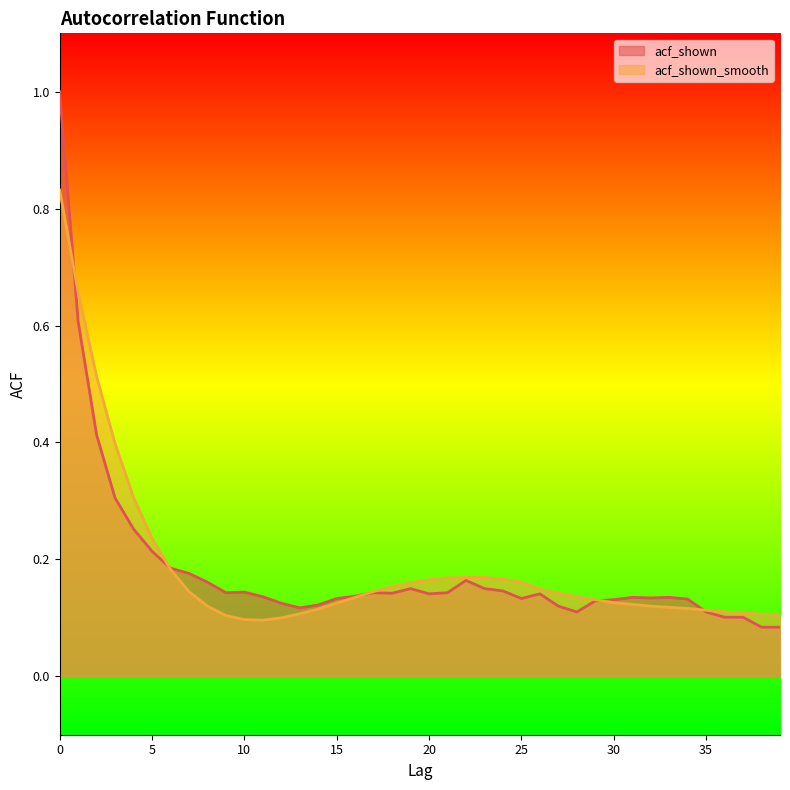

Rank the series by their average value, from highest to lowest.

acf_shown_smooth, acf_shown